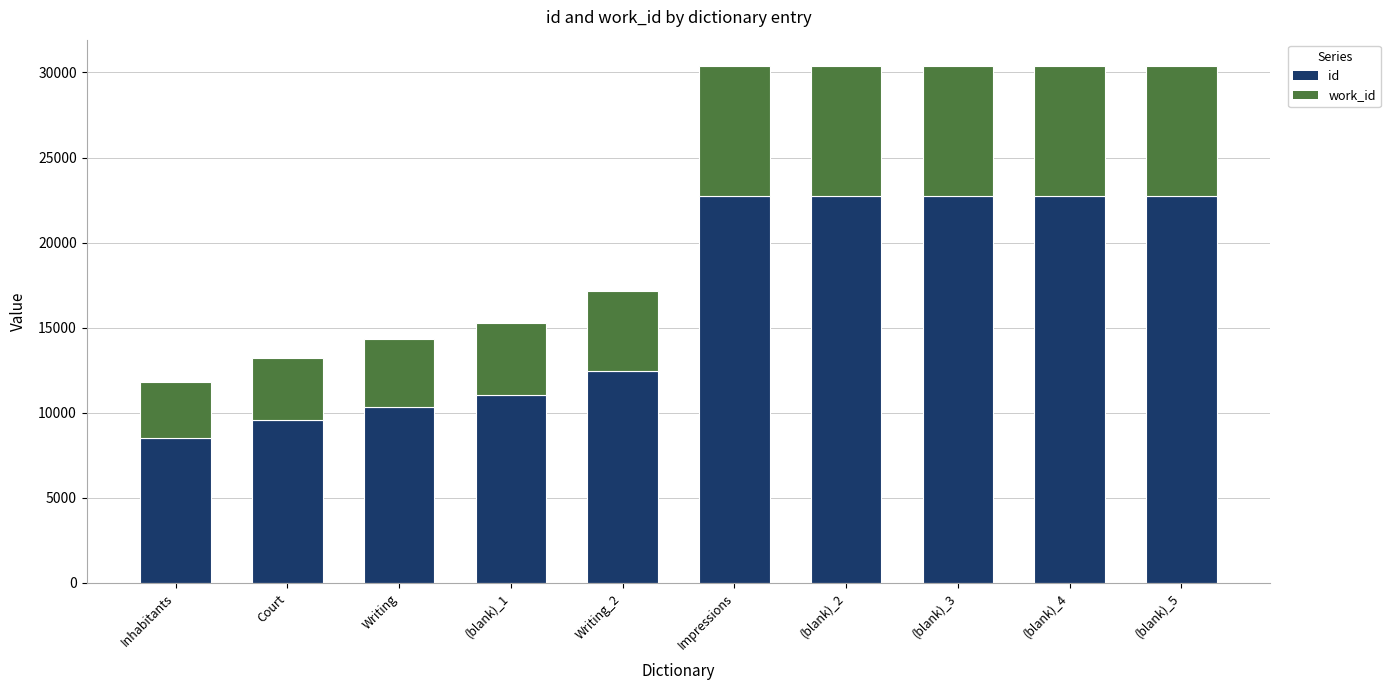

The id series shows 17235 at (blank)_1. True or false?

False